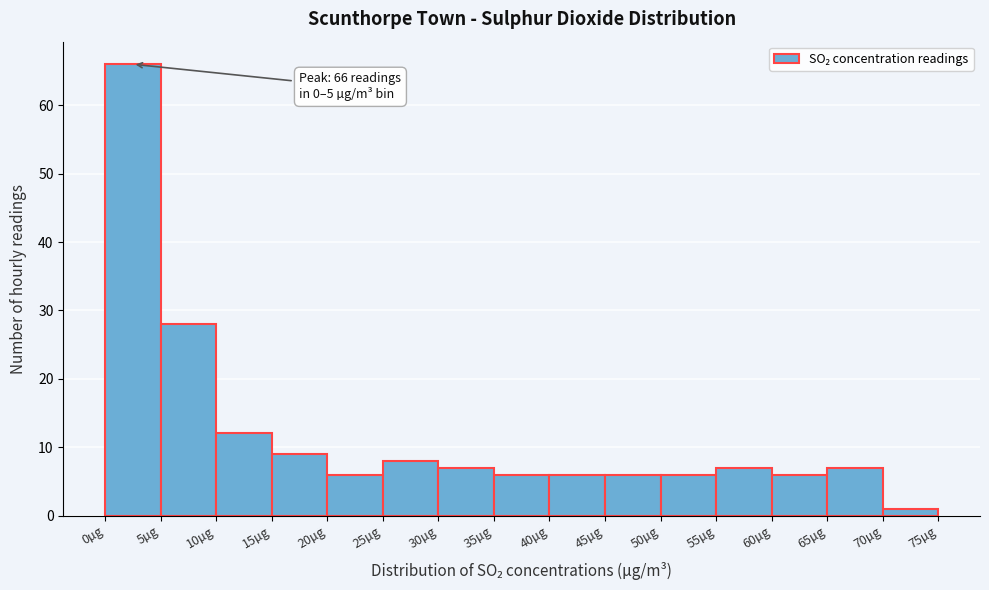

Over which range of the x-axis is the bar tallest?

0 to 5